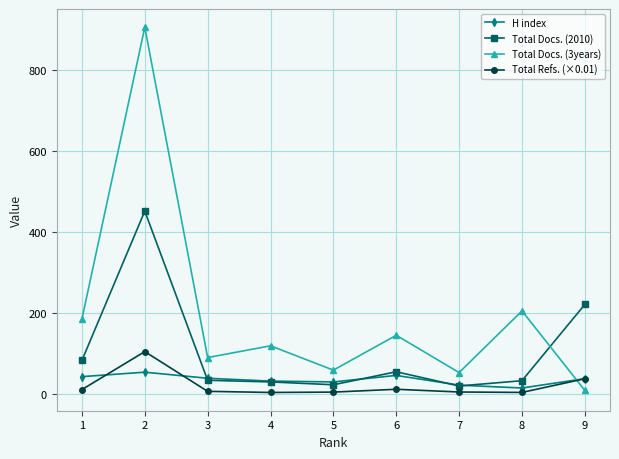

Rank the series at 2 from highest to lowest value.

Total Docs. (3years), Total Docs. (2010), Total Refs. (×0.01), H index